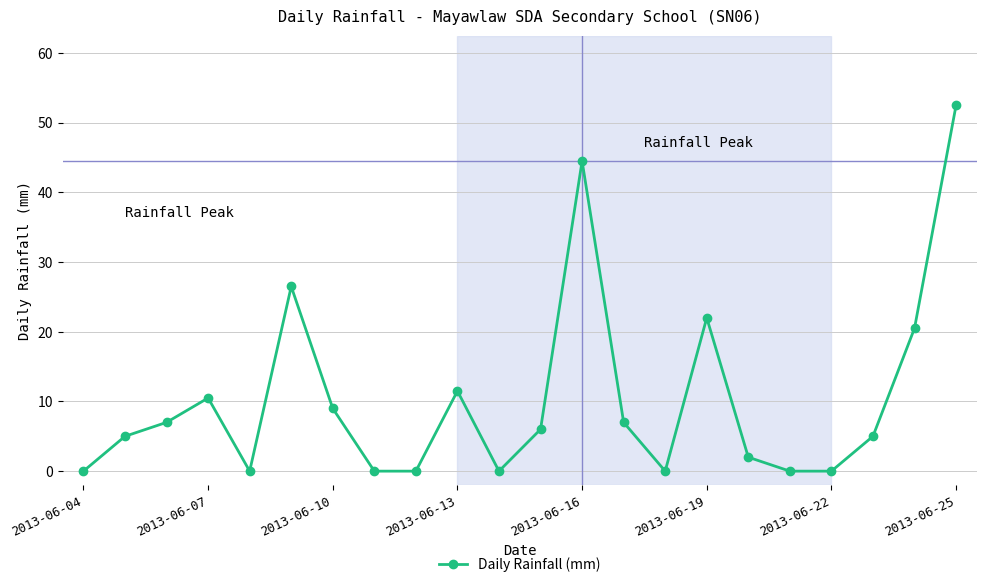

What is the greatest value displayed?

52.5